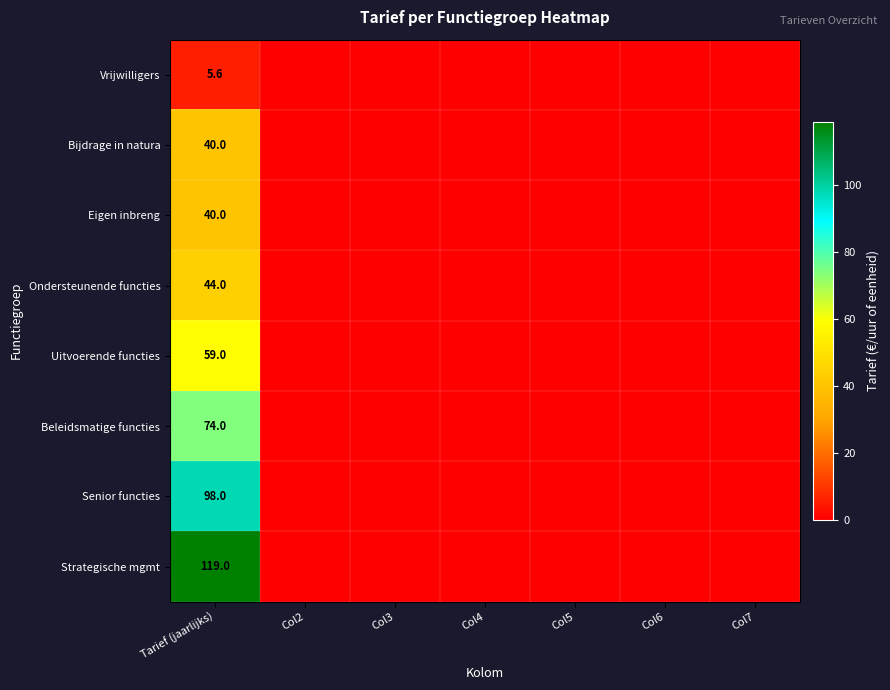

True or false: Beleidsmatige functies has a value of 120.2 at Tarief (jaarlijks).

False